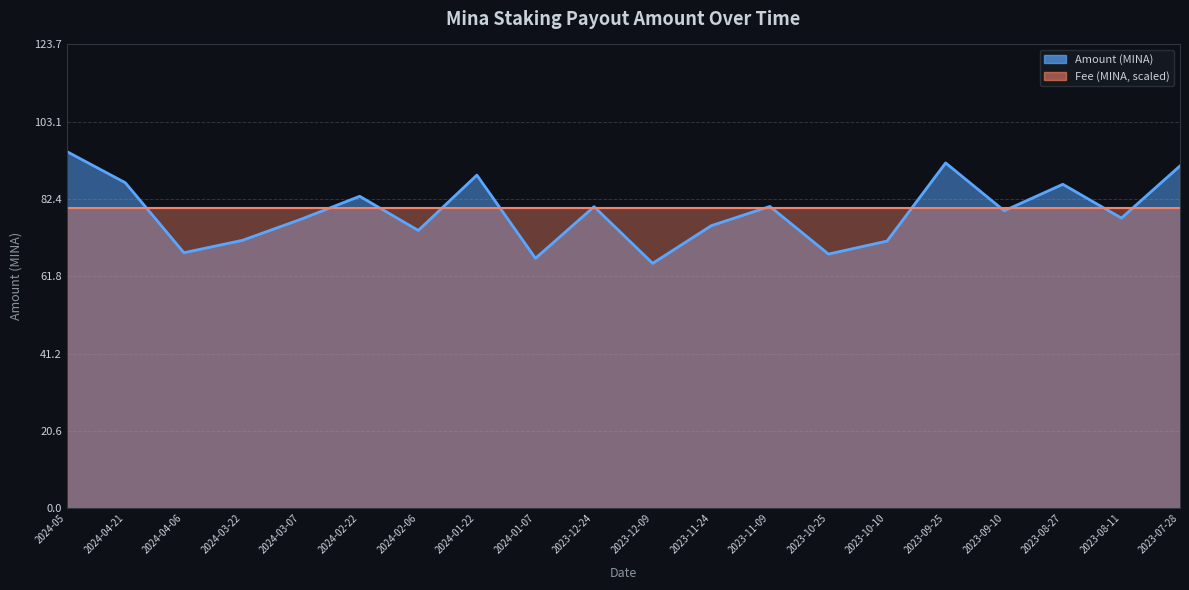

Reading left to right, extract all data points from this chart.

2024-05=95.1	2024-04-21=86.8	2024-04-06=68.1	2024-03-22=71.4	2024-03-07=77.1	2024-02-22=83.2	2024-02-06=74.1	2024-01-22=88.8	2024-01-07=66.6	2023-12-24=80.4	2023-12-09=65.3	2023-11-24=75.3	2023-11-09=80.5	2023-10-25=67.8	2023-10-10=71.2	2023-09-25=92.1	2023-09-10=79.3	2023-08-27=86.4	2023-08-11=77.4	2023-07-28=91.3